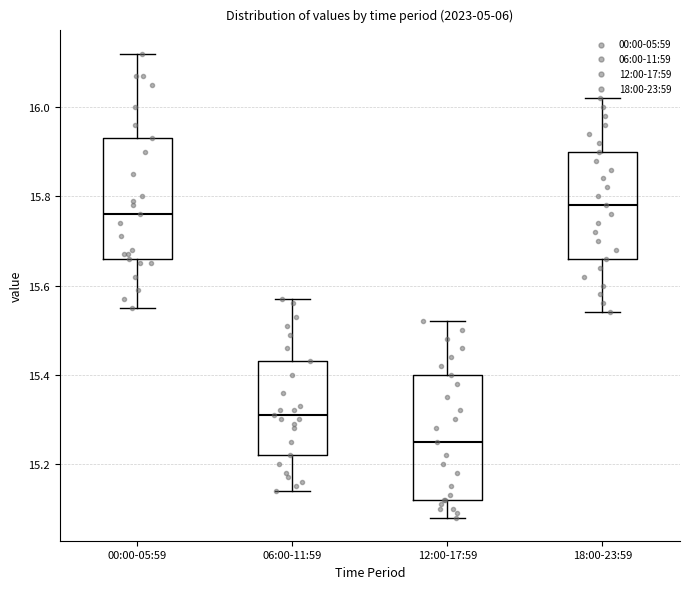

Reading left to right, transcribe this box plot: for each box, give where its median line is, the range the box spans, and where its two whiskers end, as read against the y-axis. The values are not printed on the chart, so give them approximately, as read against the axis.

00:00-05:59: median 15.76, box 15.66 to 15.94, whiskers 15.56 to 16.12
06:00-11:59: median 15.32, box 15.22 to 15.44, whiskers 15.14 to 15.58
12:00-17:59: median 15.26, box 15.12 to 15.40, whiskers 15.08 to 15.52
18:00-23:59: median 15.78, box 15.66 to 15.90, whiskers 15.54 to 16.02